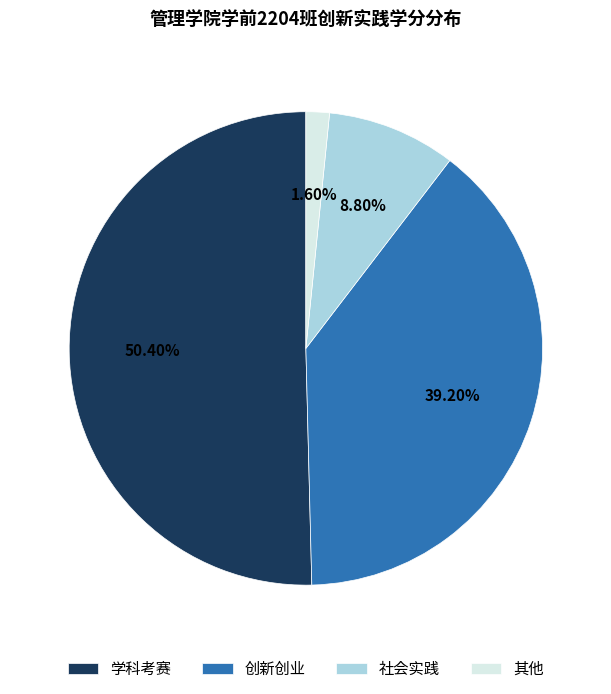

How many segments does this pie chart have?

4